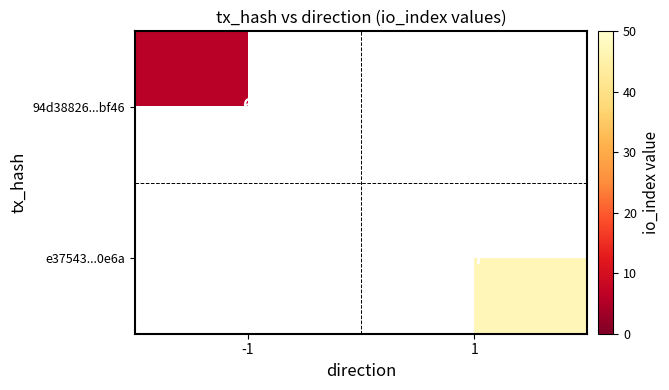

Is the value of 94d38826...bf46 at -1 greater than the value of e37543...0e6a at 1?

No